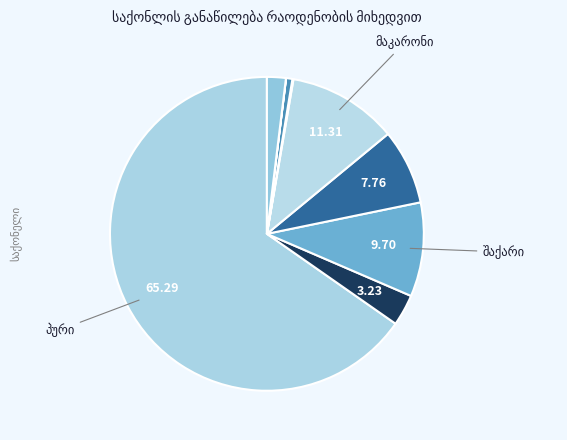

Rank the categories by value from highest to lowest.

პური, მაკარონი, შაქარი, ვერმიშელი, ორცხობილა, მწვანილი, მარილი, ჩაი, საფუარი